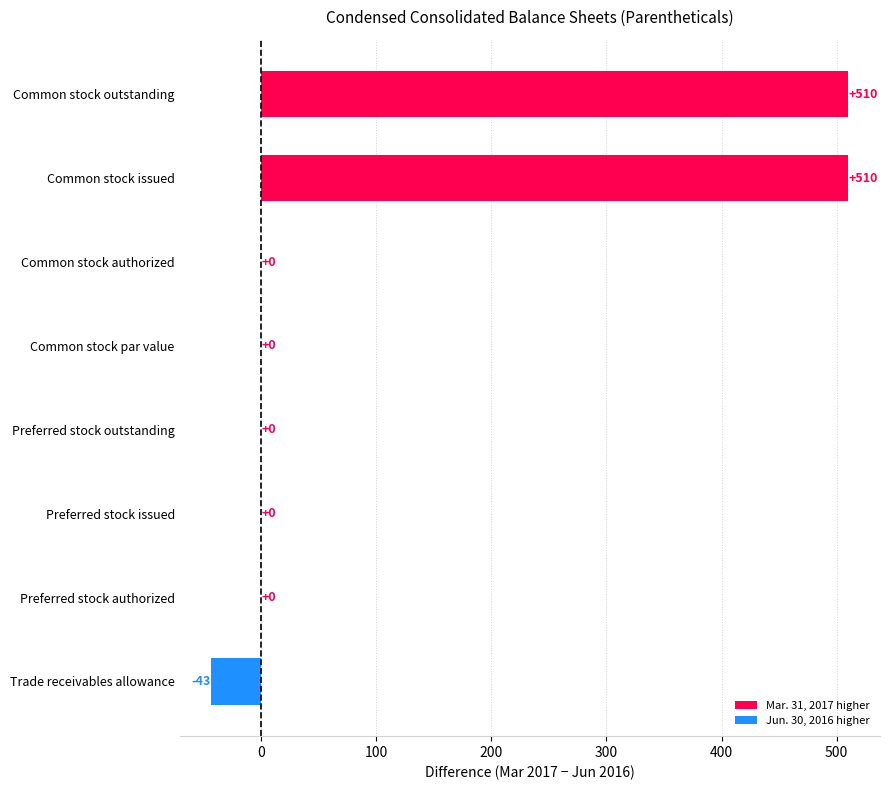

Reading bottom to top, list all the values displayed in this chart.

Trade receivables allowance=-43	Preferred stock authorized=0	Preferred stock issued=0	Preferred stock outstanding=0	Common stock par value=0	Common stock authorized=0	Common stock issued=510	Common stock outstanding=510